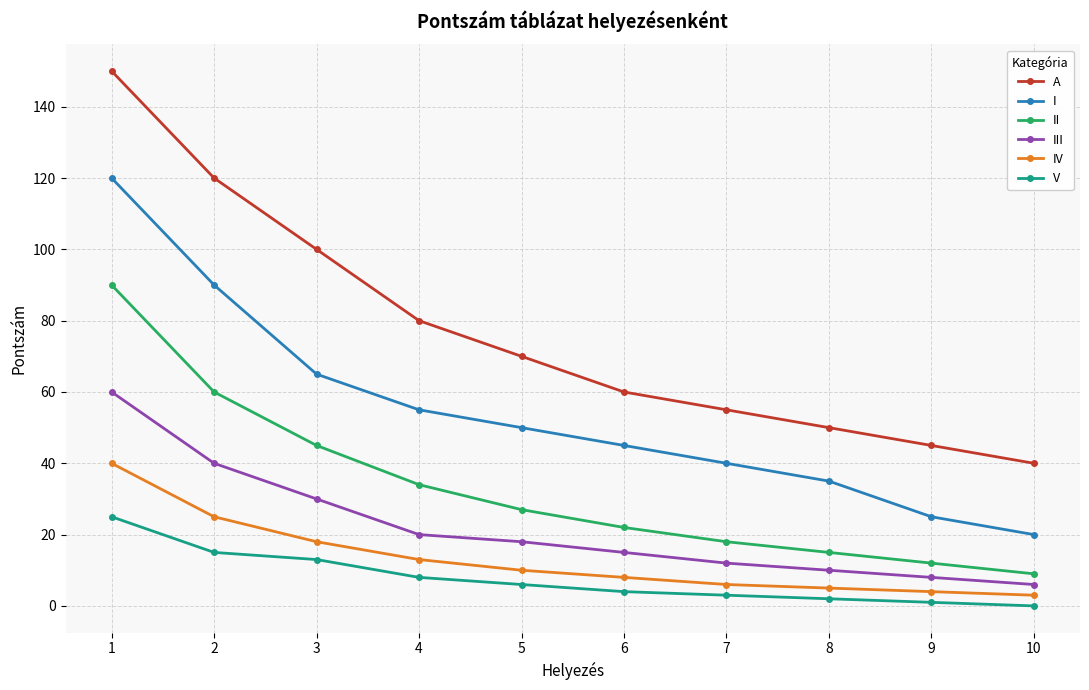

True or false: I has more than 0 interior local peaks.

False